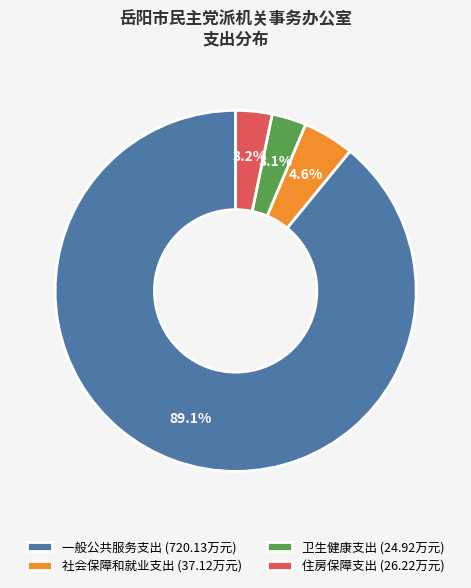

To the nearest percent, what percentage of the pie is 社会保障和就业支出?

5%